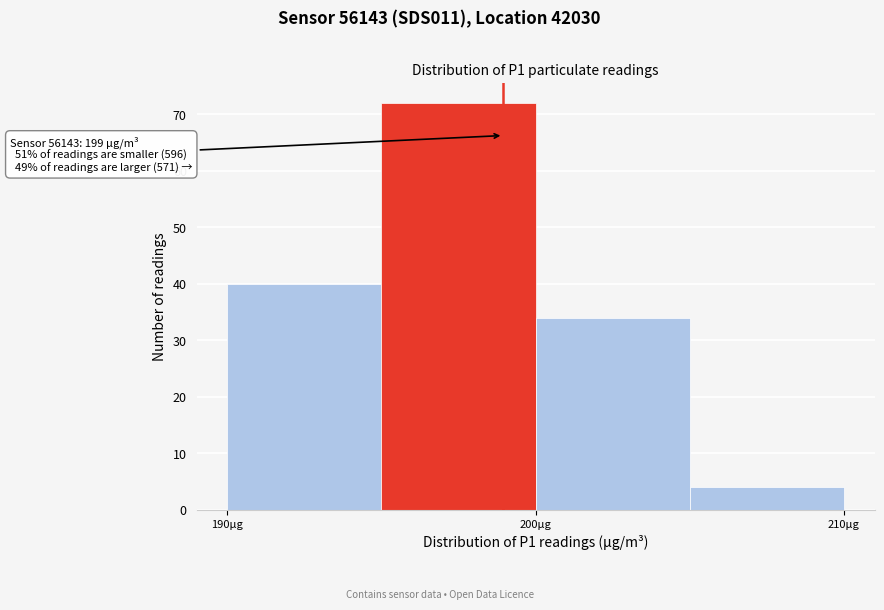

Which range on the x-axis has the tallest bar?

195 to 200